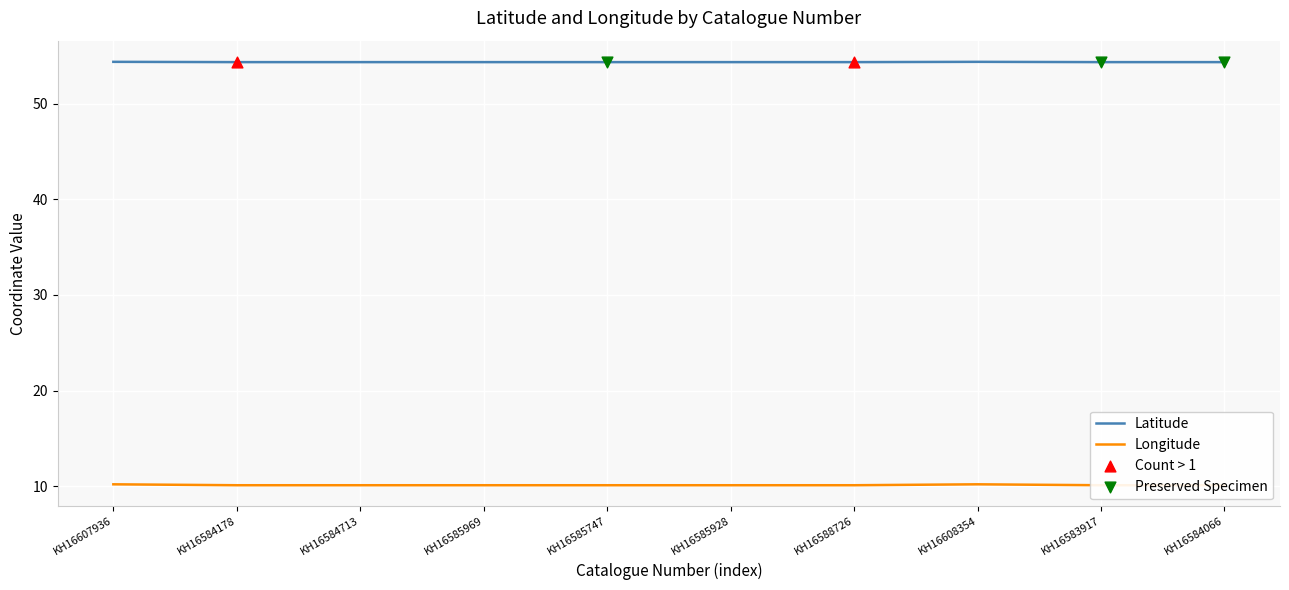

Which series contains the lowest Y value?

Longitude